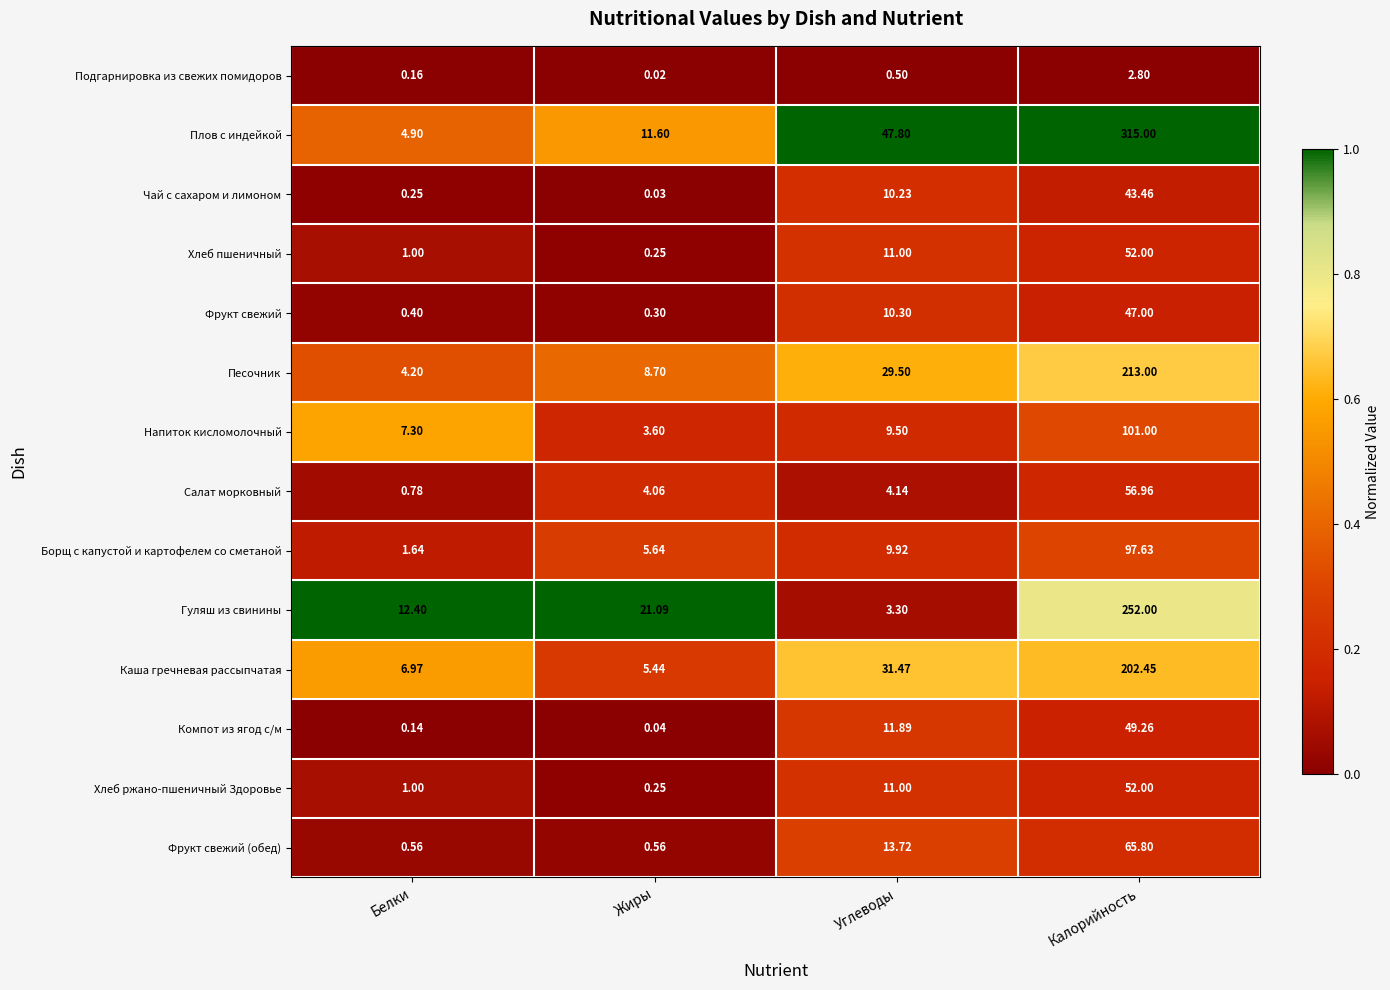

Between Белки and Калорийность, which series saw the biggest shift?

Плов с индейкой